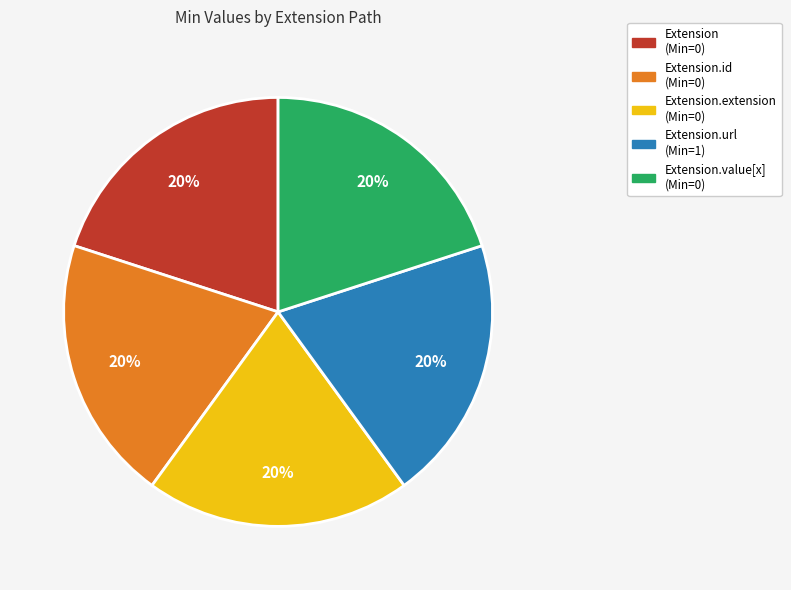

Is there any slice that represents more than half of the pie?

No